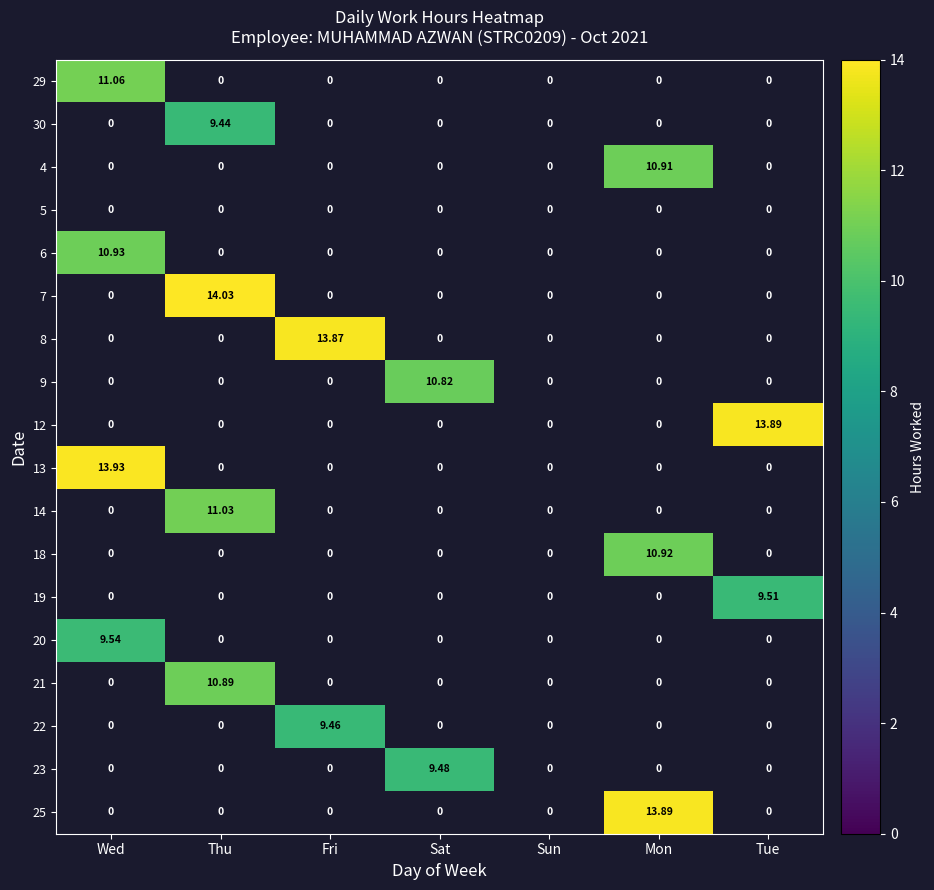

Is the value of 22 at Tue greater than the value of 20 at Mon?

No